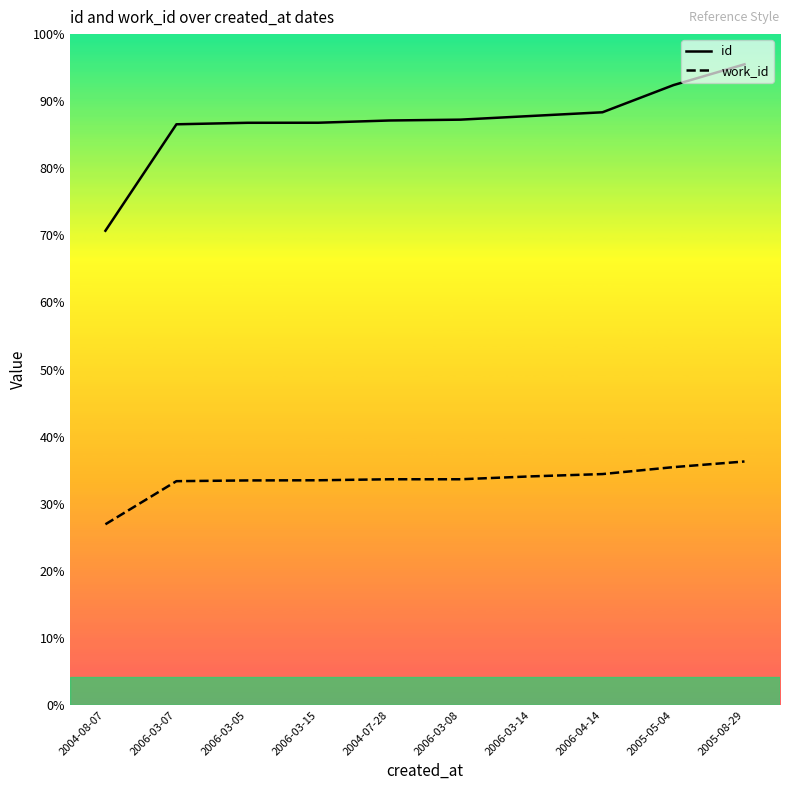

True or false: id and work_id cross at least once.

False